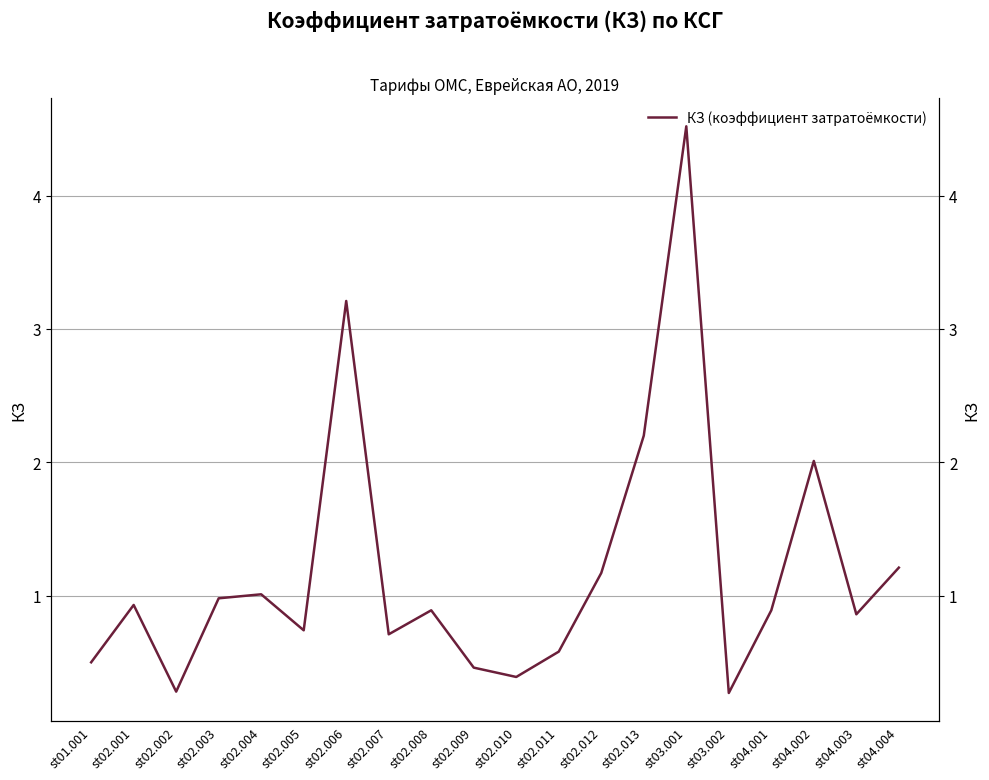

Count the number of categories in the chart.

20